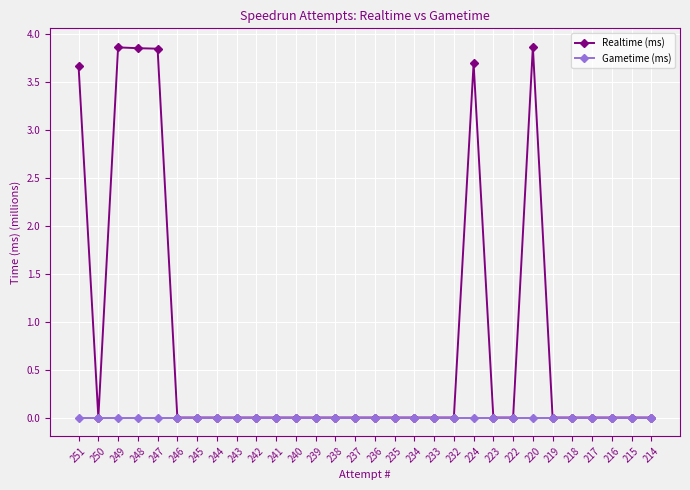

The value of Gametime (ms) at 216 is 0.0. True or false?

True